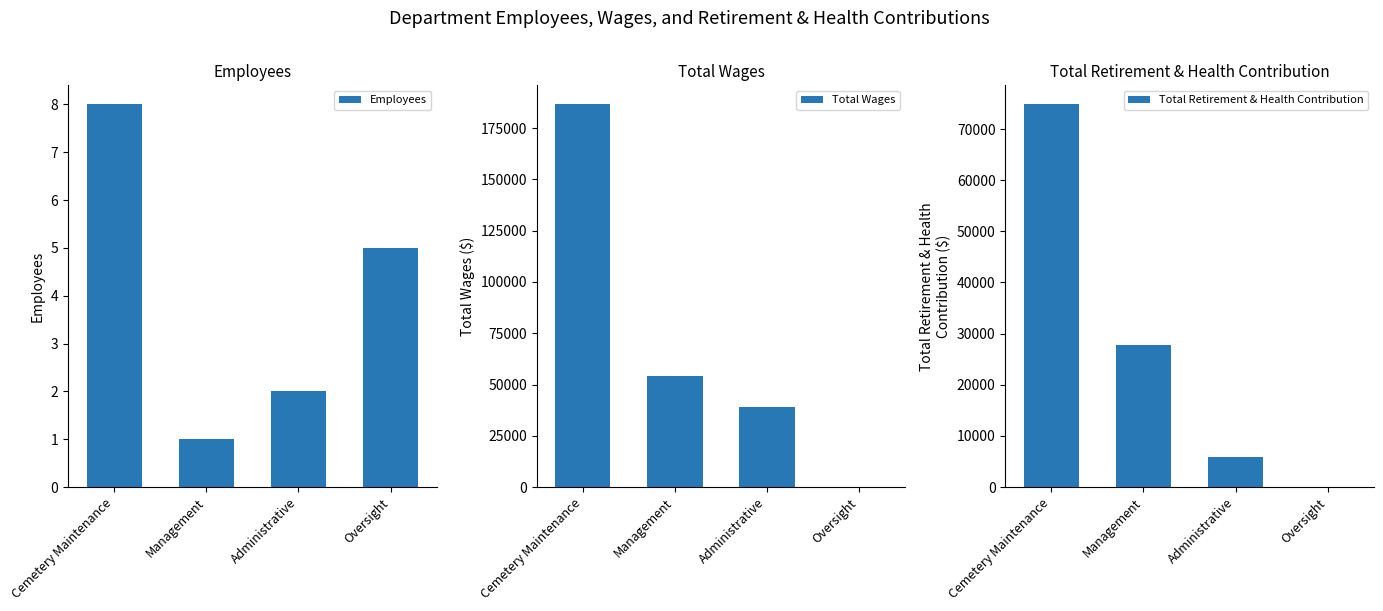

Reading left to right, what are all the values shown in this chart?

Employees: Cemetery Maintenance=8	Management=1	Administrative=2	Oversight=5
Total Wages: Cemetery Maintenance=186544	Management=53976	Administrative=38808	Oversight=0
Total Retirement & Health Contribution: Cemetery Maintenance=74803	Management=27718	Administrative=5818	Oversight=0